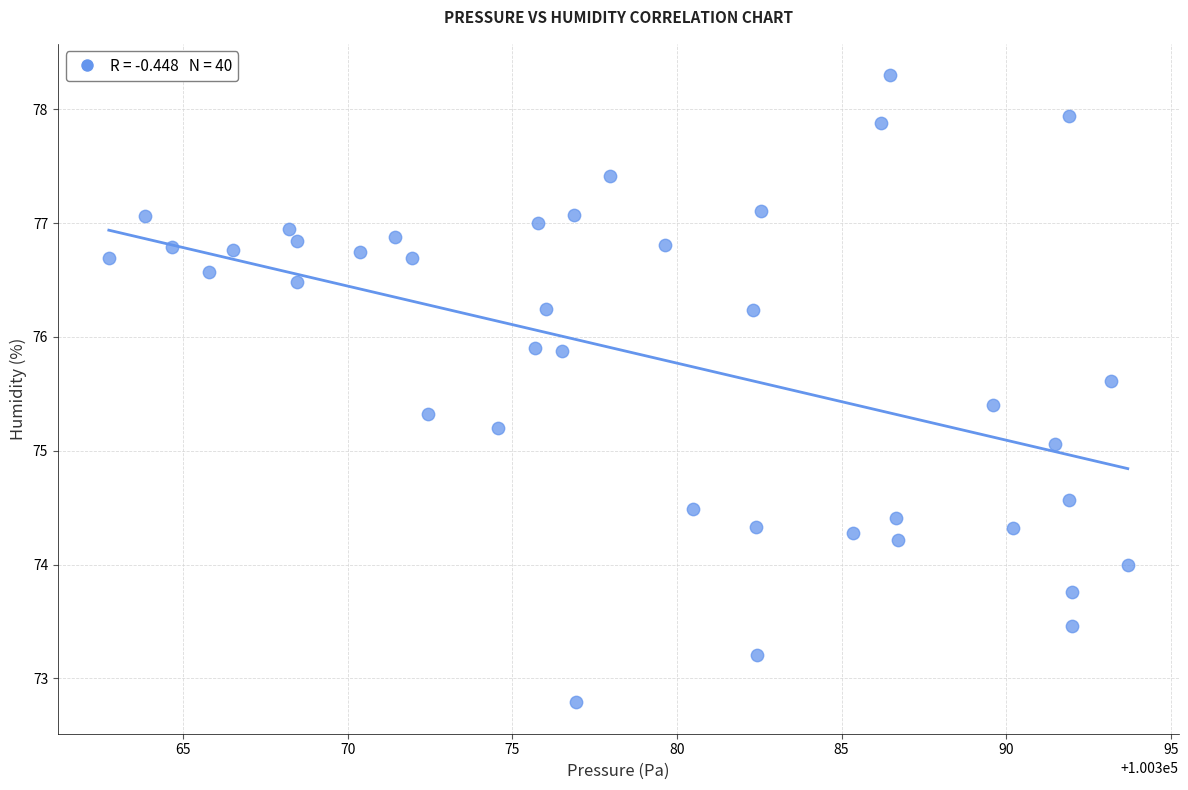

What is the range of Y values (max minus min)?

5.5